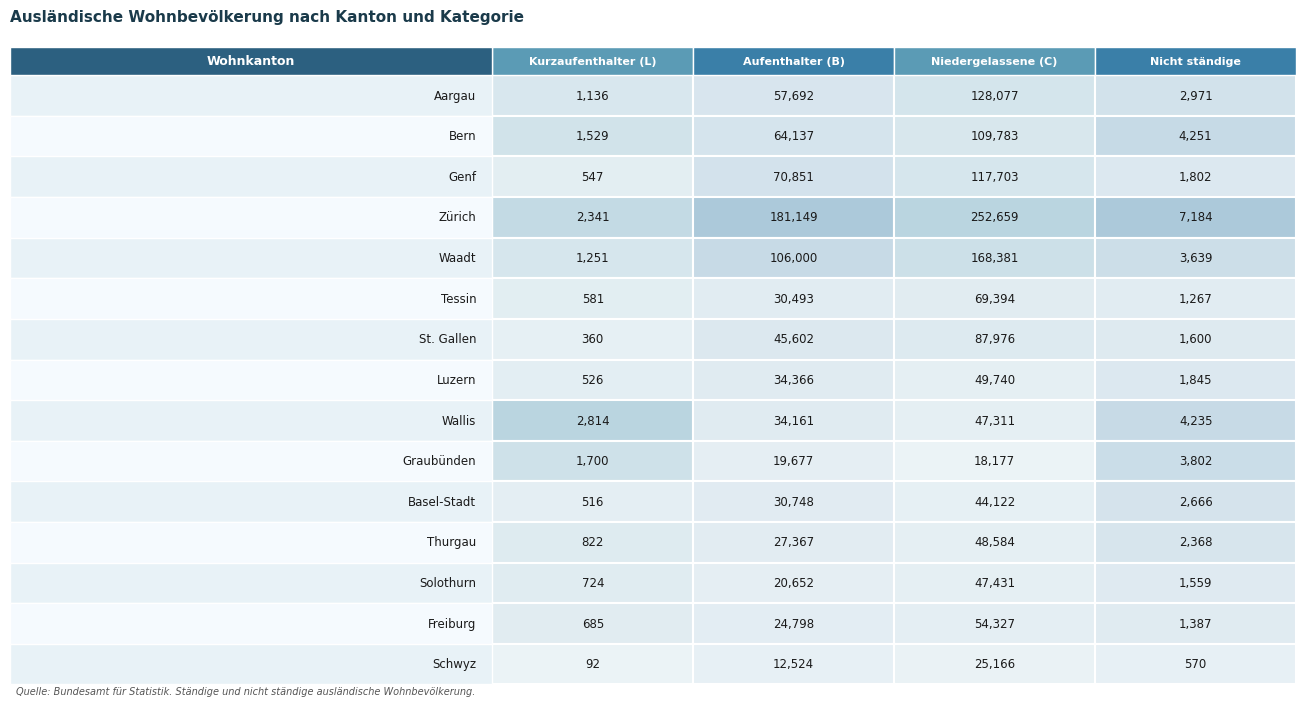

List the series in order of their peak value, lowest first.

Graubünden, Schwyz, Basel-Stadt, Wallis, Solothurn, Thurgau, Luzern, Freiburg, Tessin, St. Gallen, Bern, Genf, Aargau, Waadt, Zürich